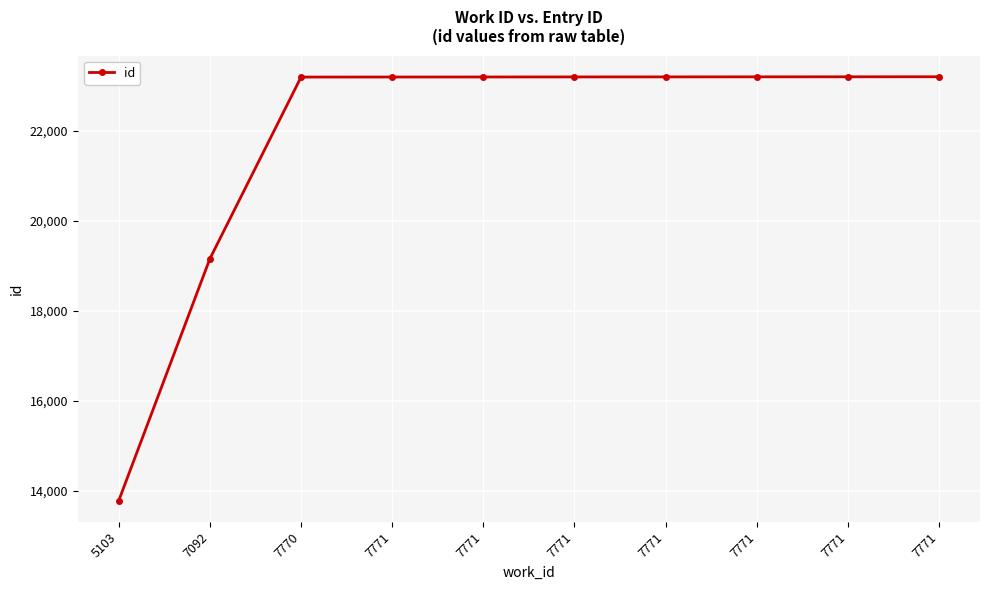

What is the sum of all values?

218527